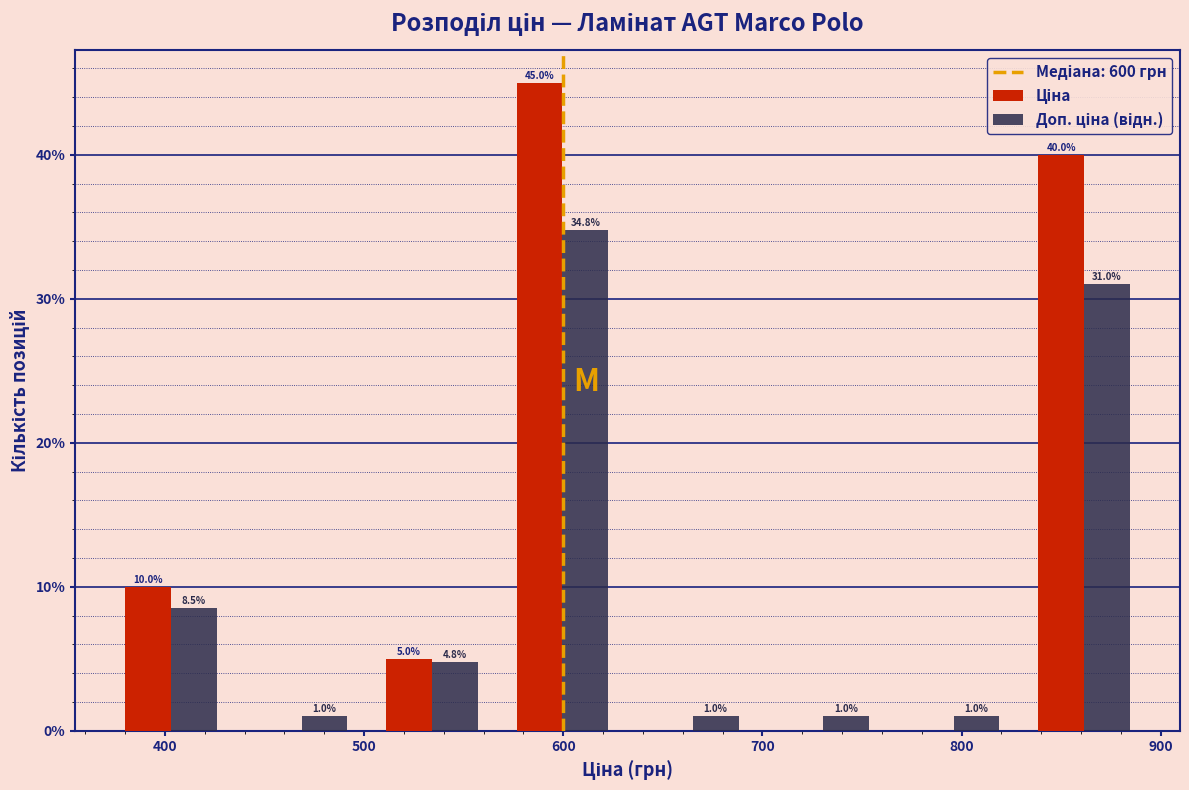

In the Ціна series, which range on the x-axis has the tallest bar?

570 to 630